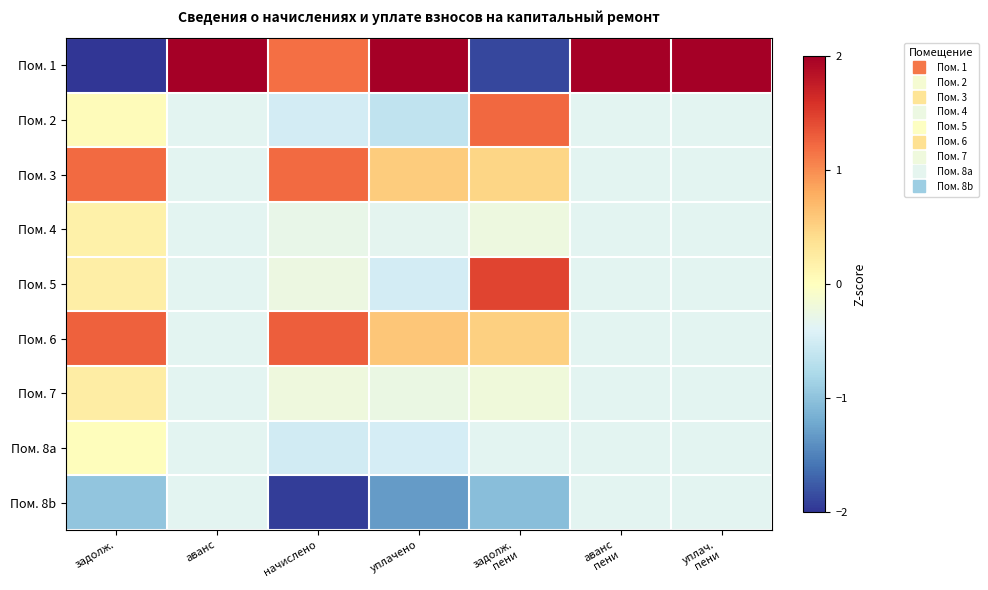

At which category does the chart reach its peak across all series?

аванс